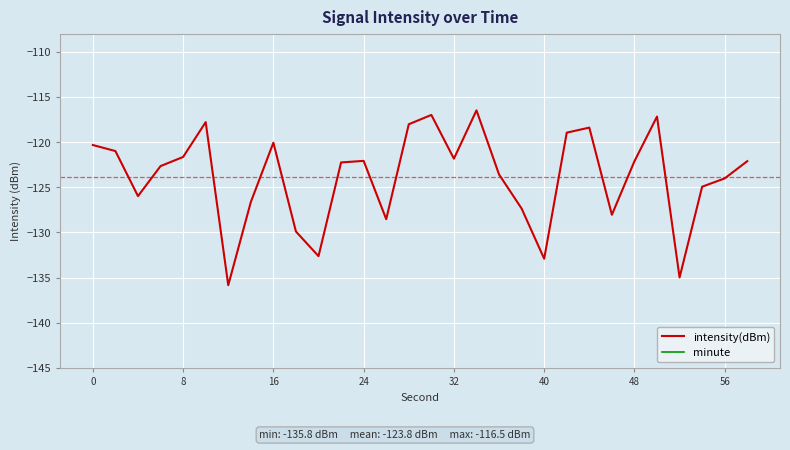

What is the lowest value of the intensity(dBm) series?

-135.8